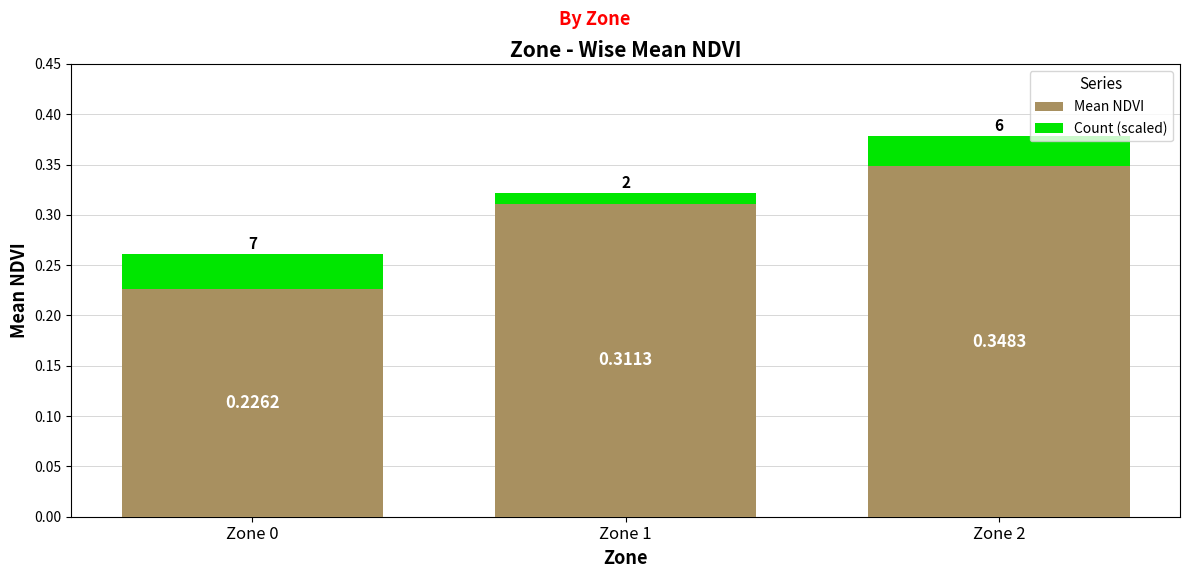

How many data points does each series have?

3